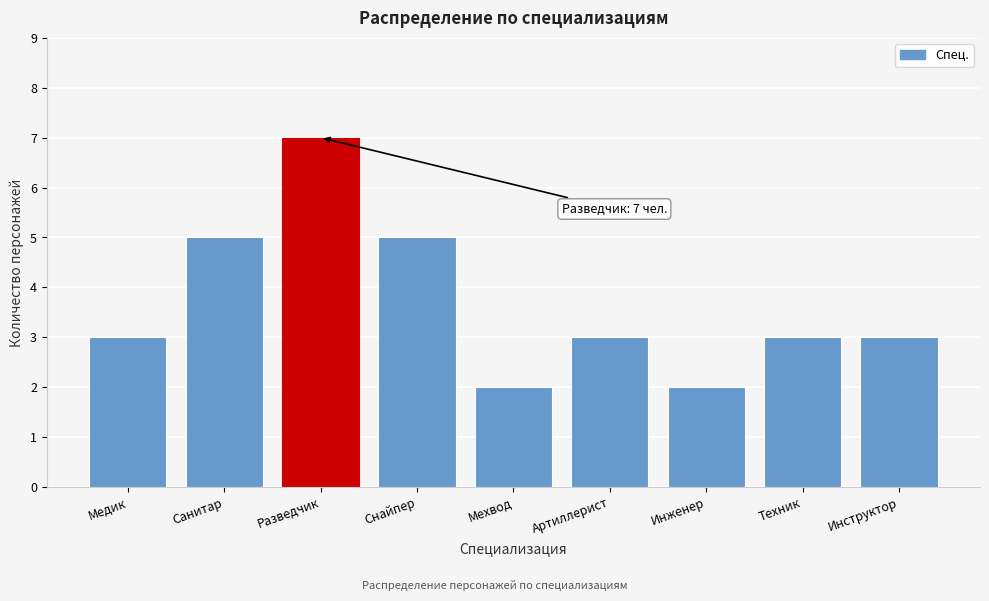

Reading left to right, what are all the values shown in this chart?

3	5	7	5	2	3	2	3	3